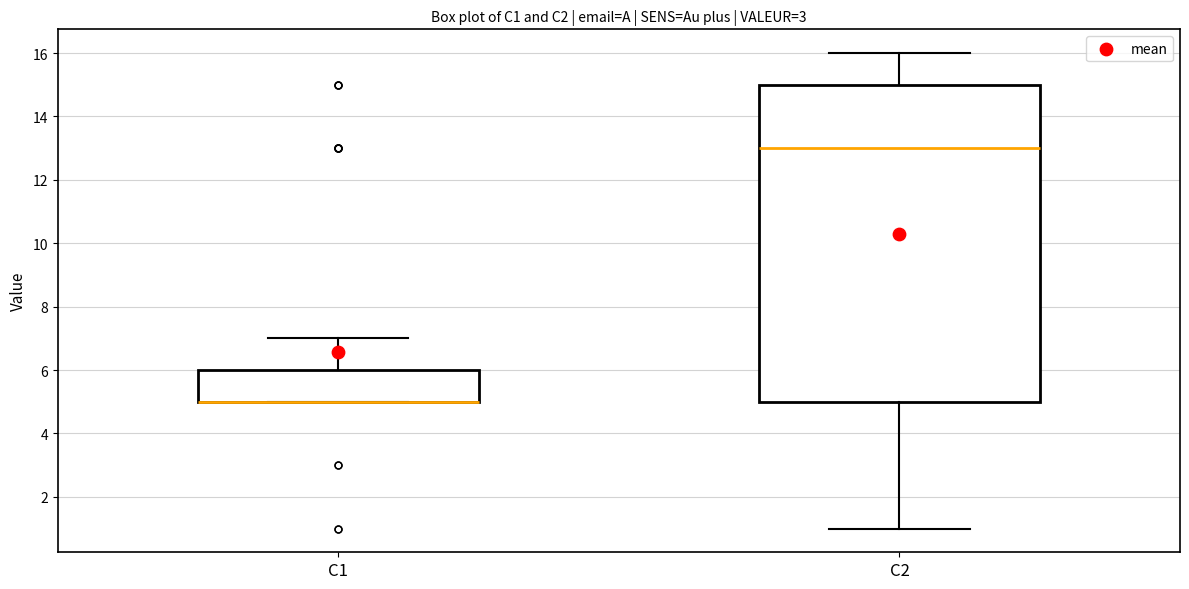

Comparing the boxes themselves (not the whiskers), which one is the tallest?

C2